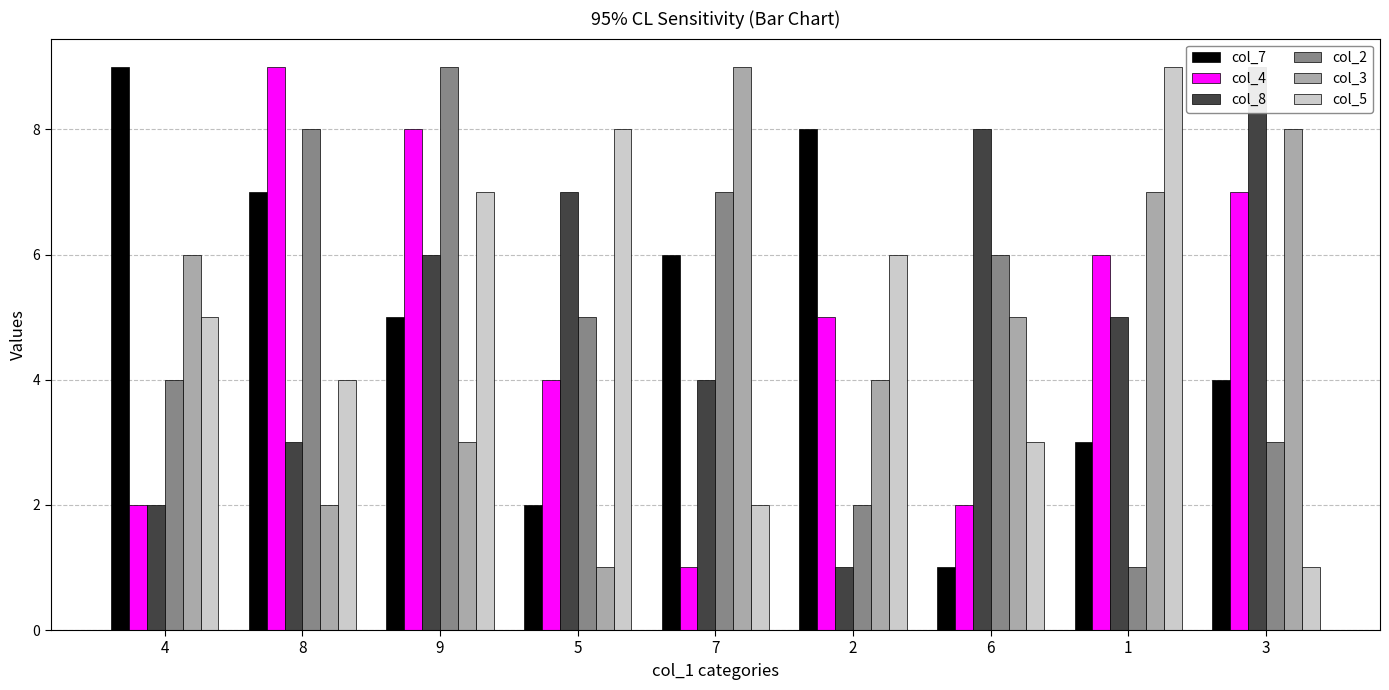

At which label does col_4 first exceed 5?

8